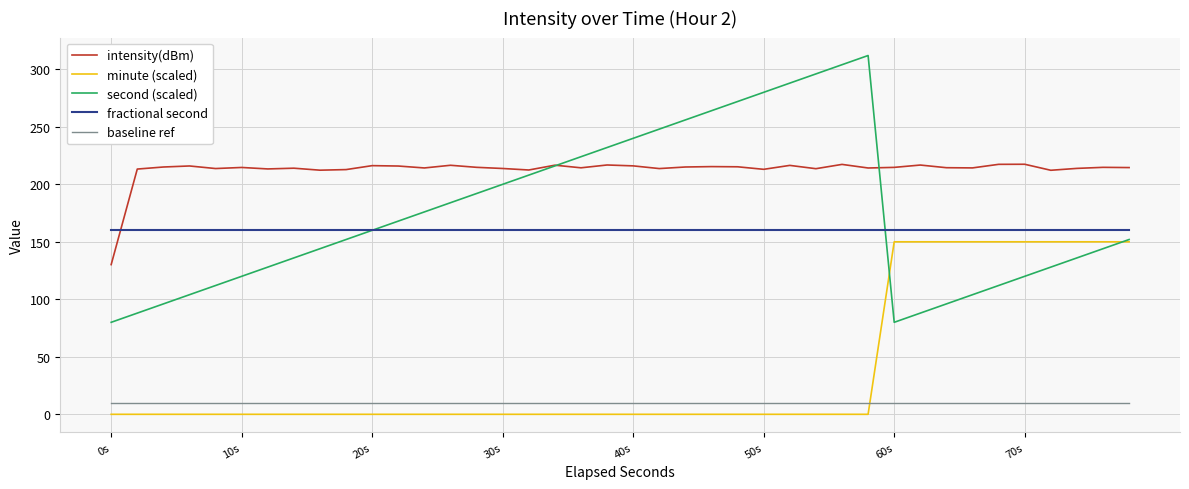

Which series has the largest total across all categories?

intensity(dBm)